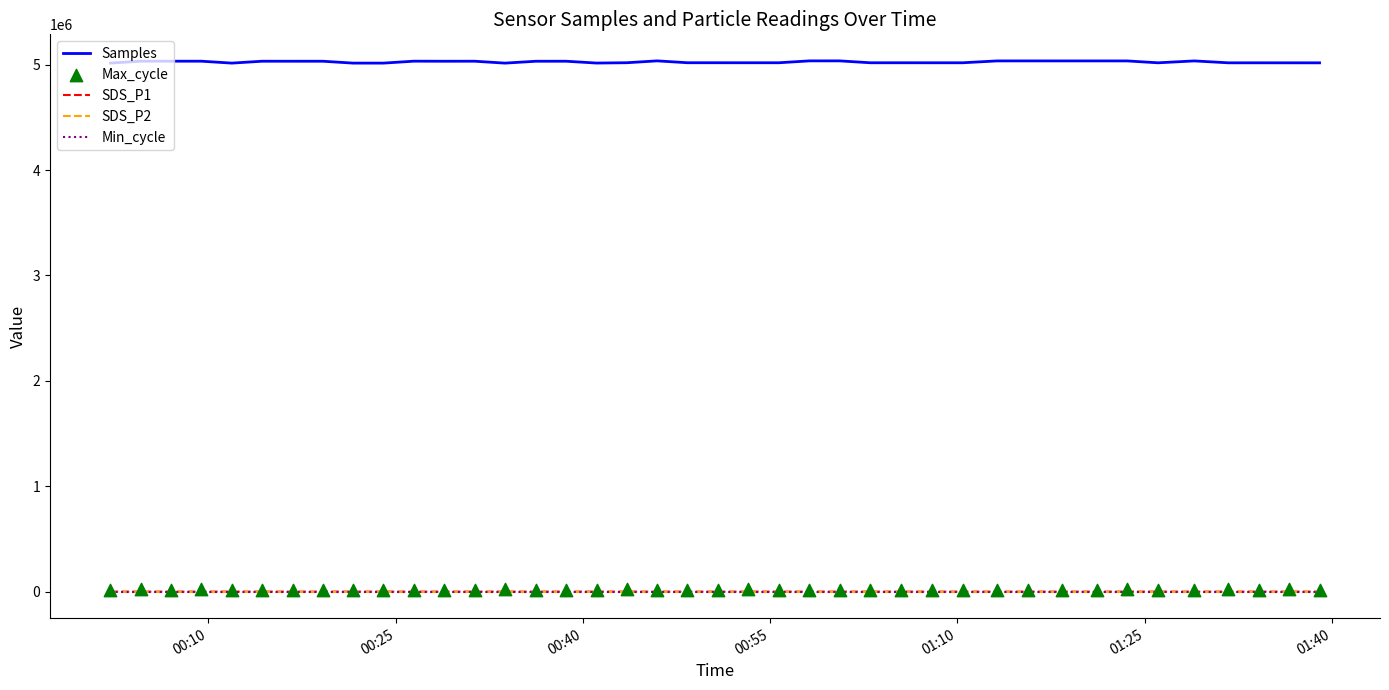

True or false: Samples and Min_cycle intersect in this chart.

False